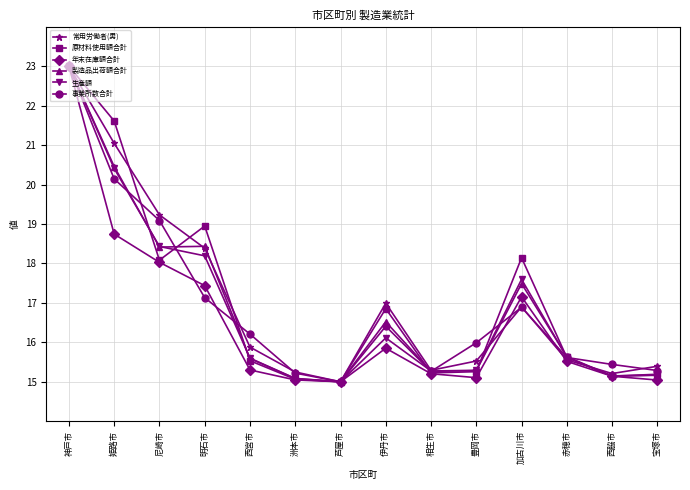

What is the maximum value for 年末在庫額合計?

23.0